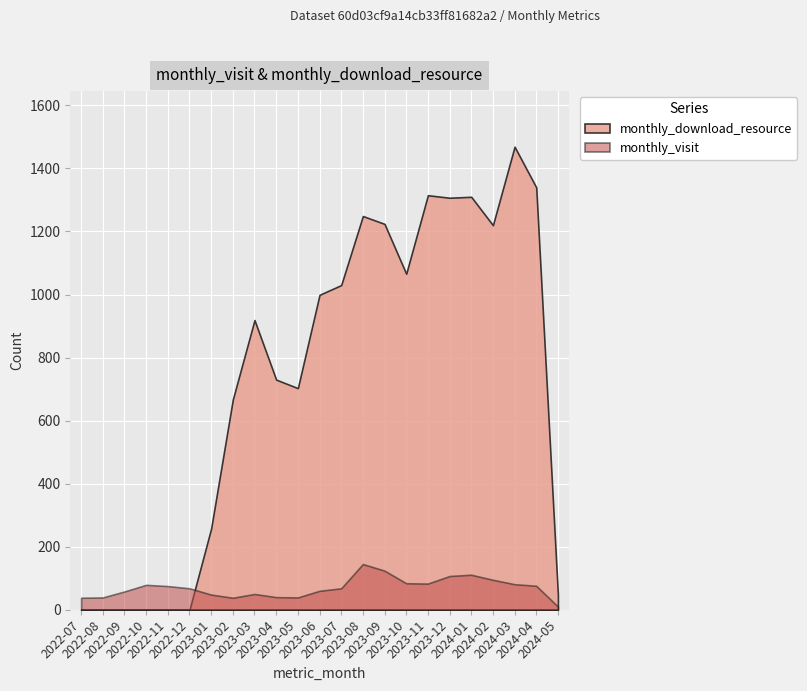

How many values in the monthly_download_resource series are below 919?

11